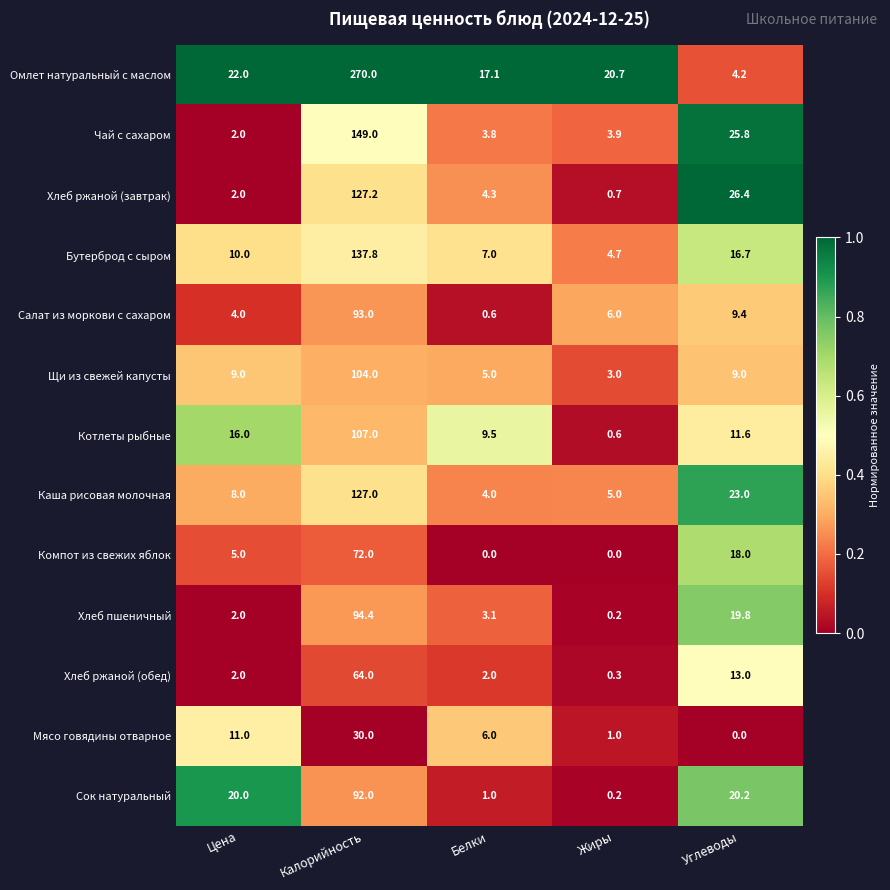

What is the average value of the Салат из моркови с сахаром series?

22.6